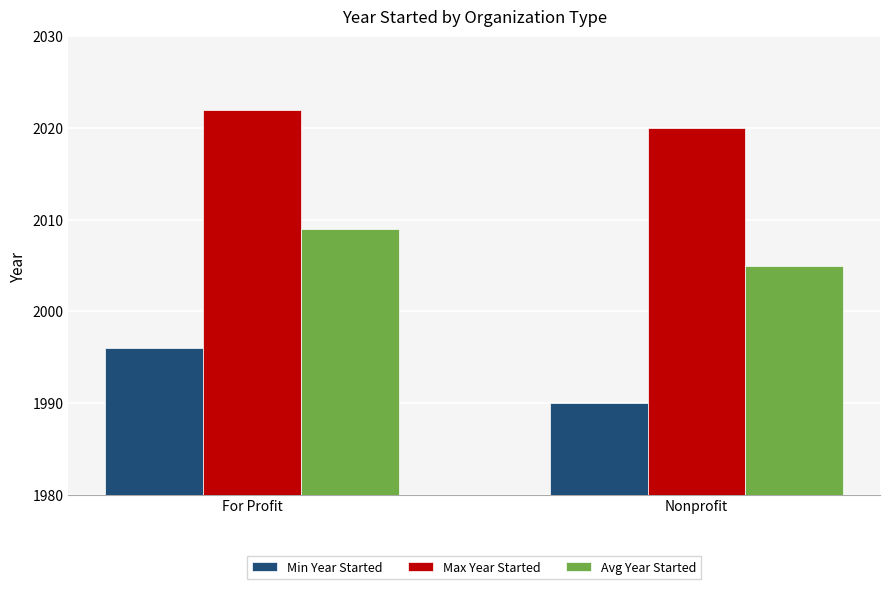

What is the maximum value shown in the chart?

2022